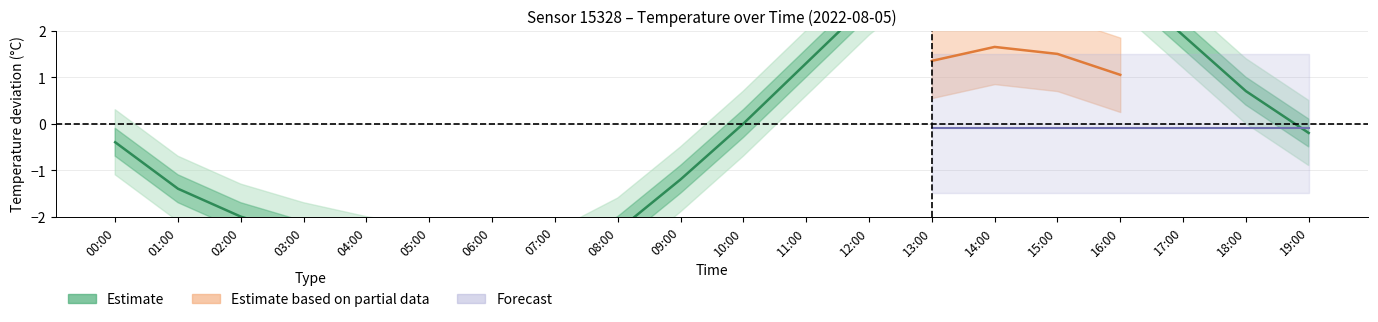

Count the number of categories in the chart.

20